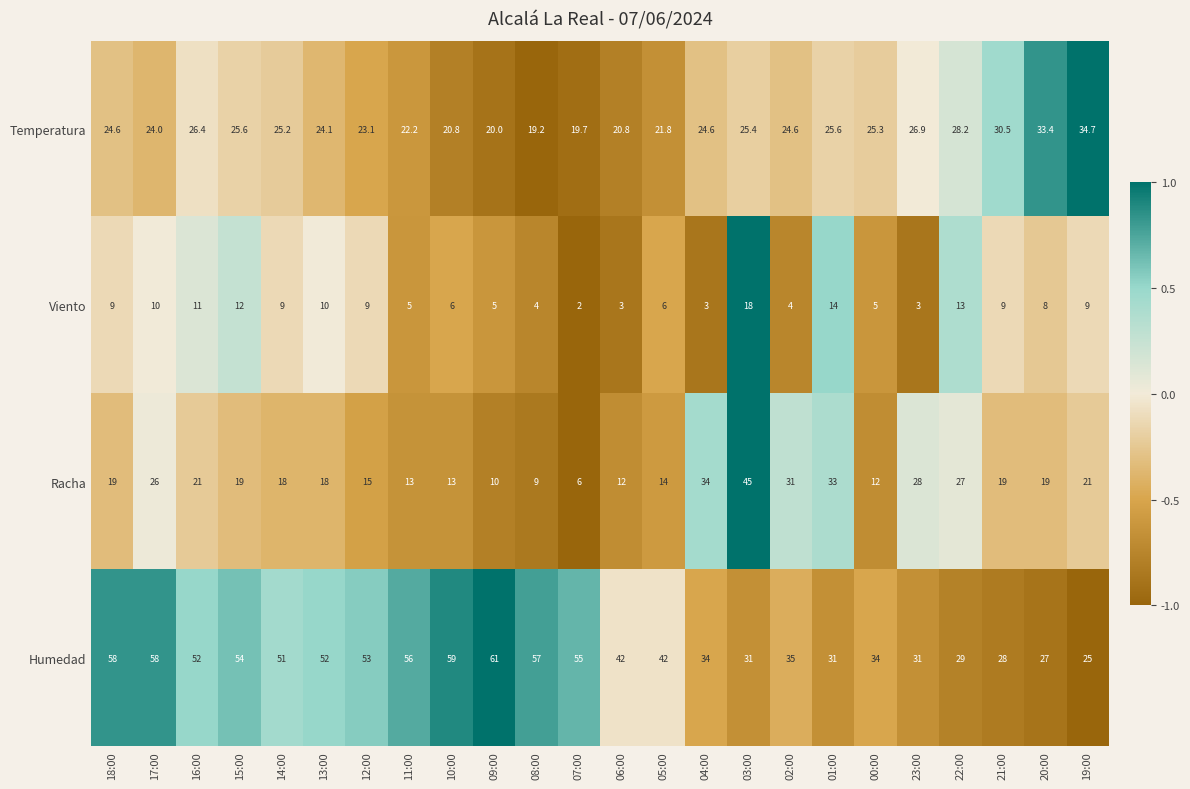

What is the difference between the Humedad values at 13:00 and 02:00?

17.0